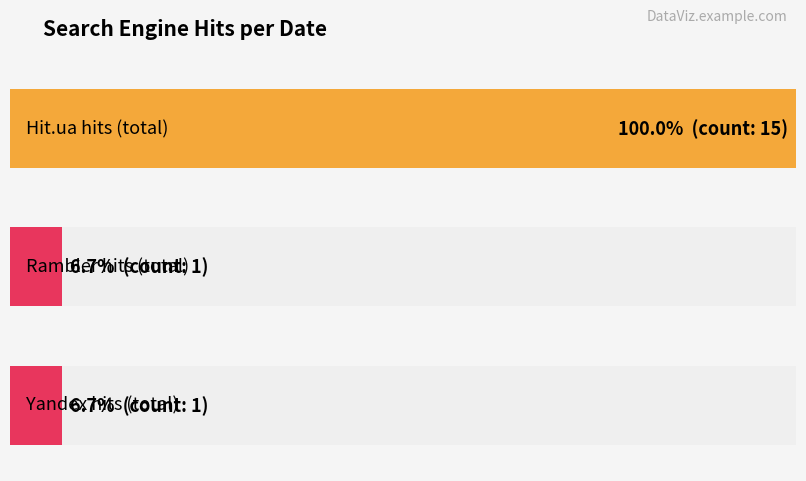

Are the bars horizontal?

Yes